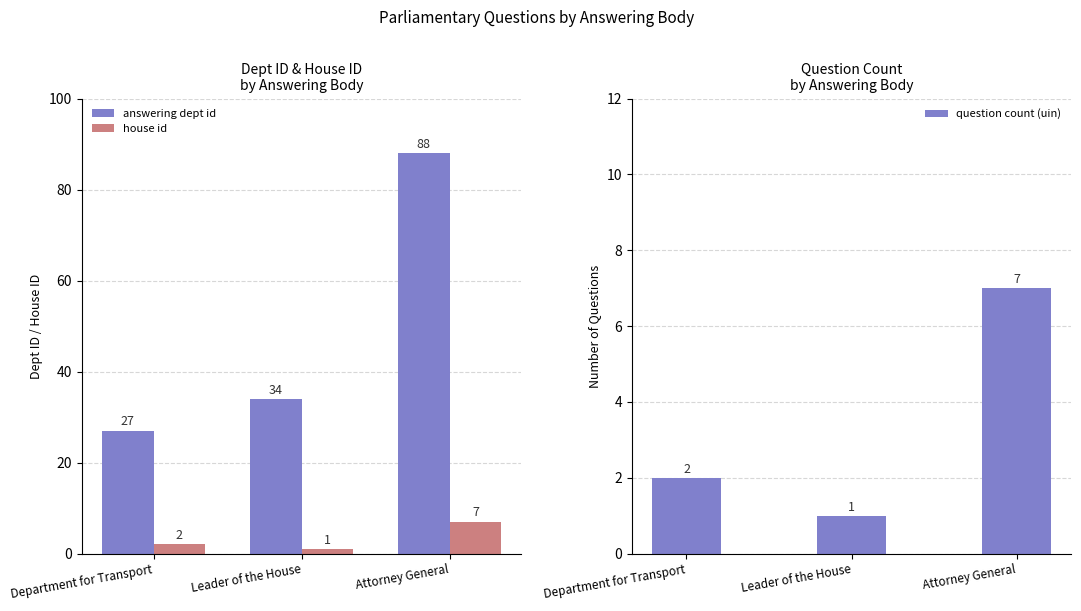

Which series changed the most between Department for Transport and Attorney General?

answering dept id